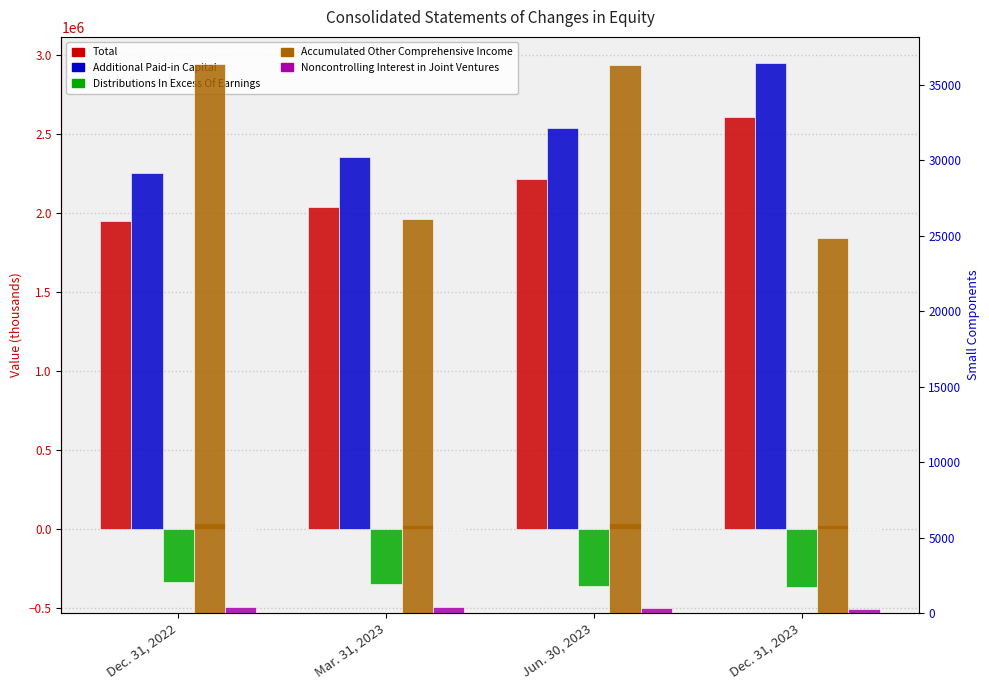

What is the difference between the Accumulated Other Comprehensive Income values at Dec. 31, 2022 and Dec. 31, 2023?

11483